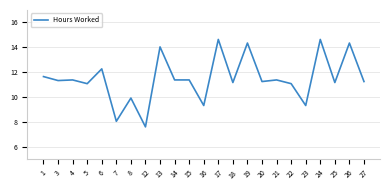

What is the difference between the maximum and minimum values?

7.0